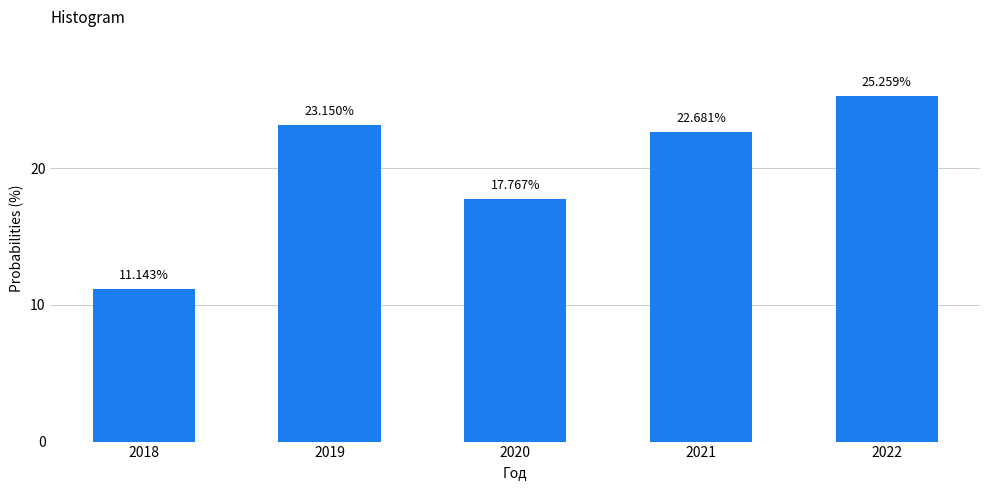

What is the ratio of the value at 2018 to the value at 2022?

0.4